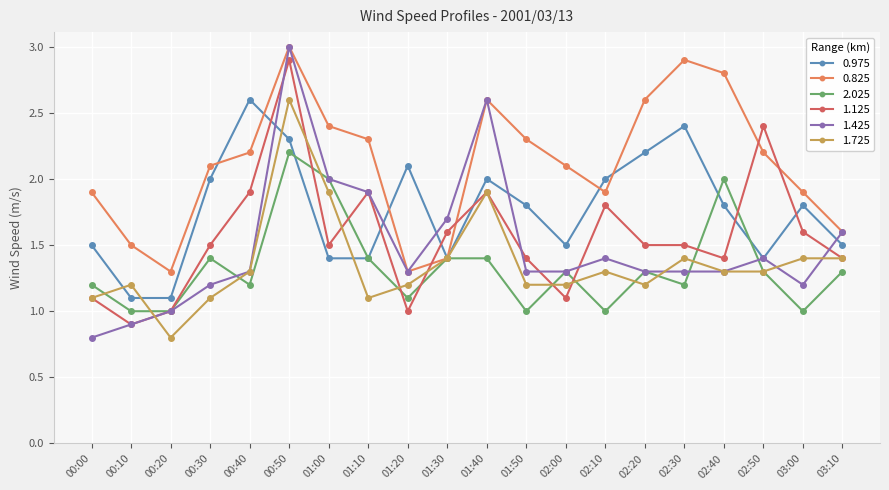

The 0.825 series shows 1.3 at 01:20. True or false?

True